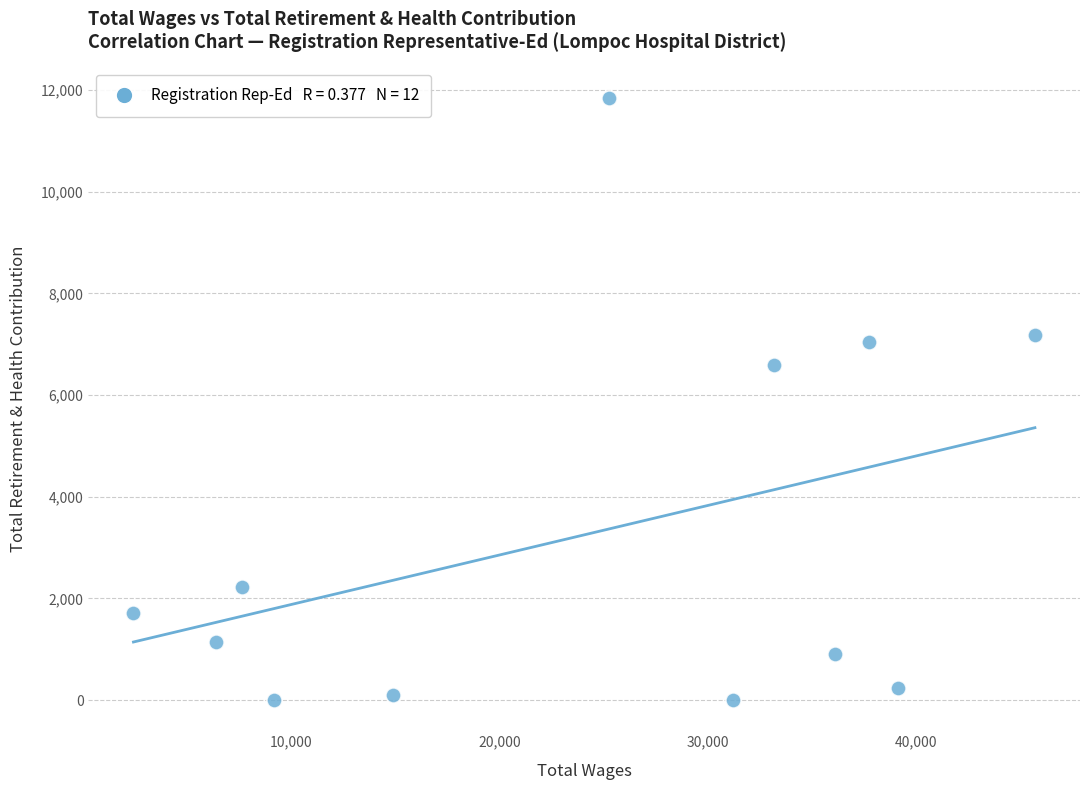

What is the range of Y values (max minus min)?

11851